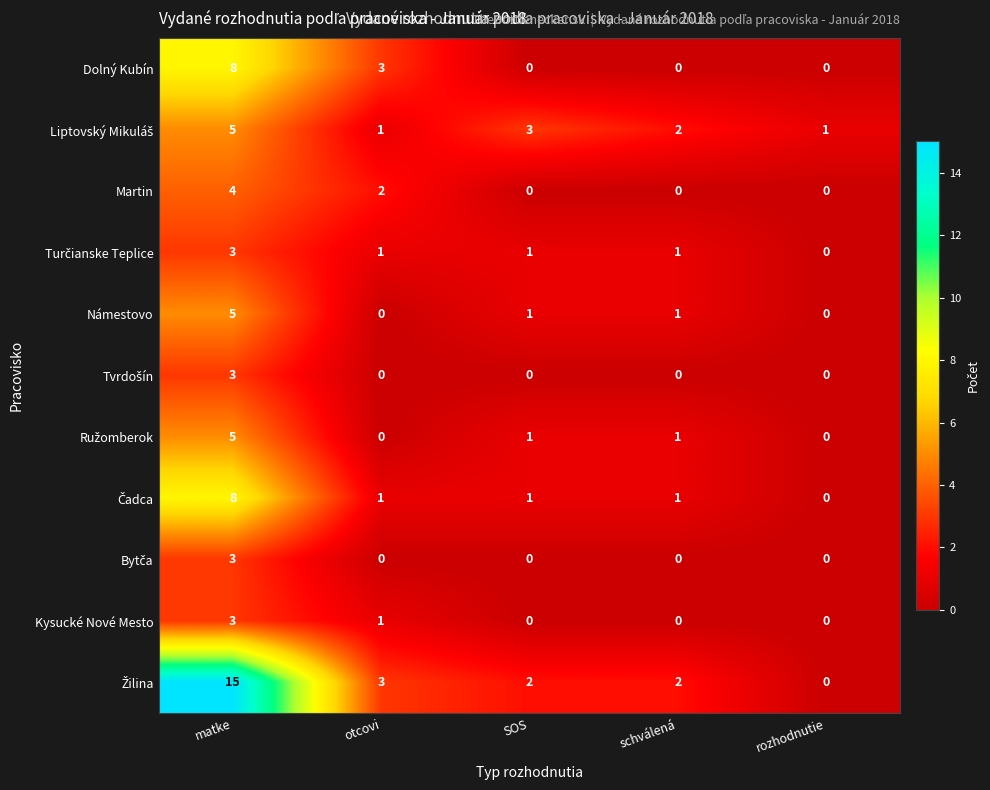

What is the maximum value shown in the chart?

15